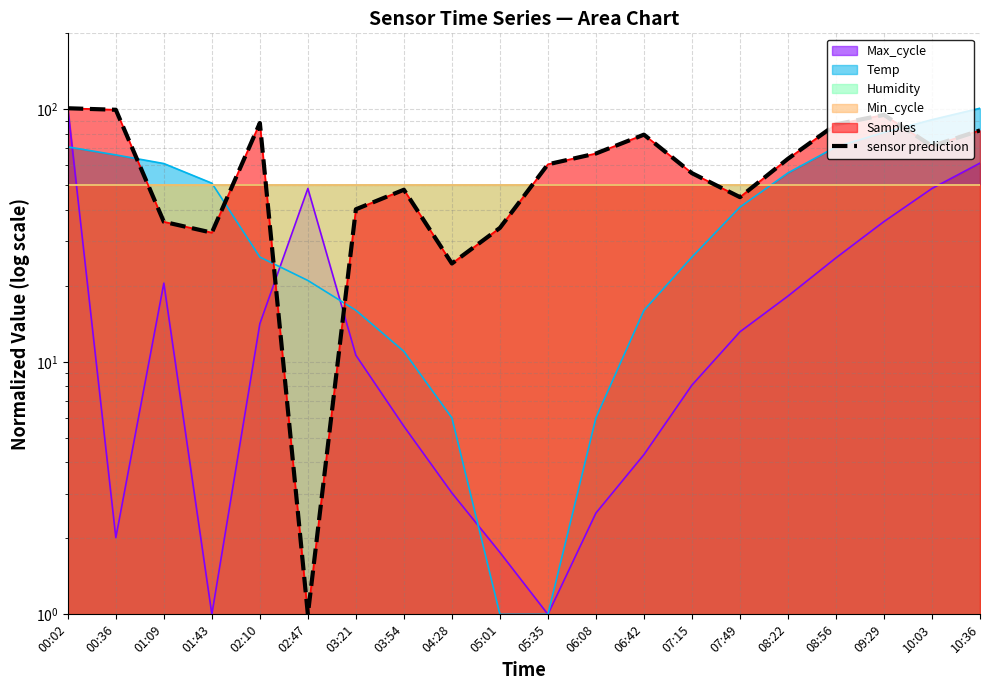

What is the change in value from 00:36 to 10:03?

-28.0